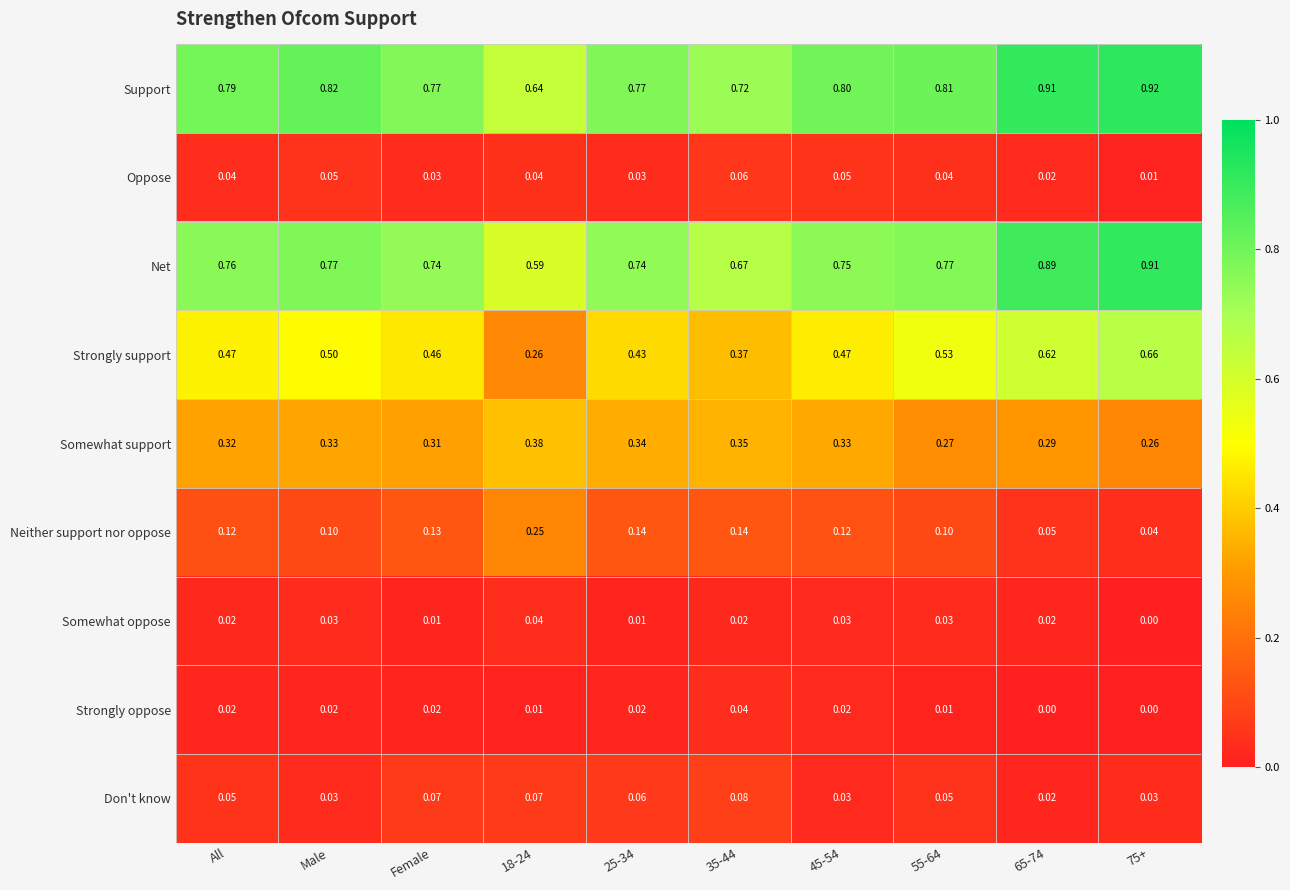

What is the difference between the highest and lowest values at 25-34?

0.8